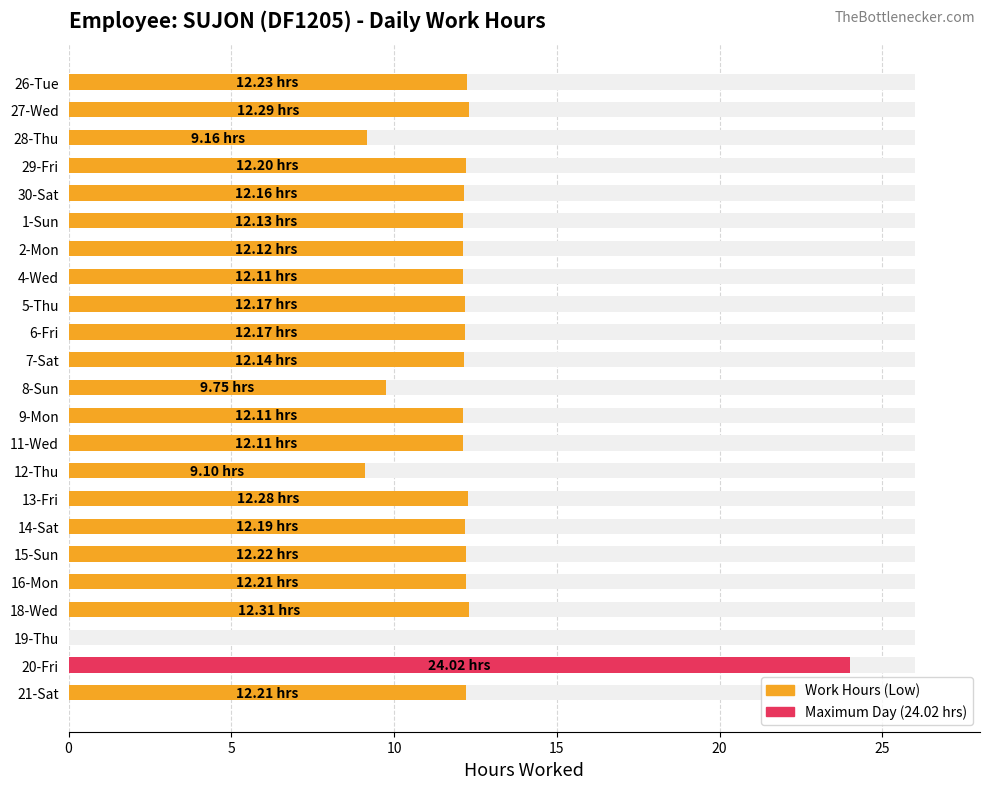

Reading left to right, what are all the values shown in this chart?

12.2	12.3	9.2	12.2	12.2	12.1	12.1	12.1	12.2	12.2	12.1	9.8	12.1	12.1	9.1	12.3	12.2	12.2	12.2	12.3	0.0	24.0	12.2